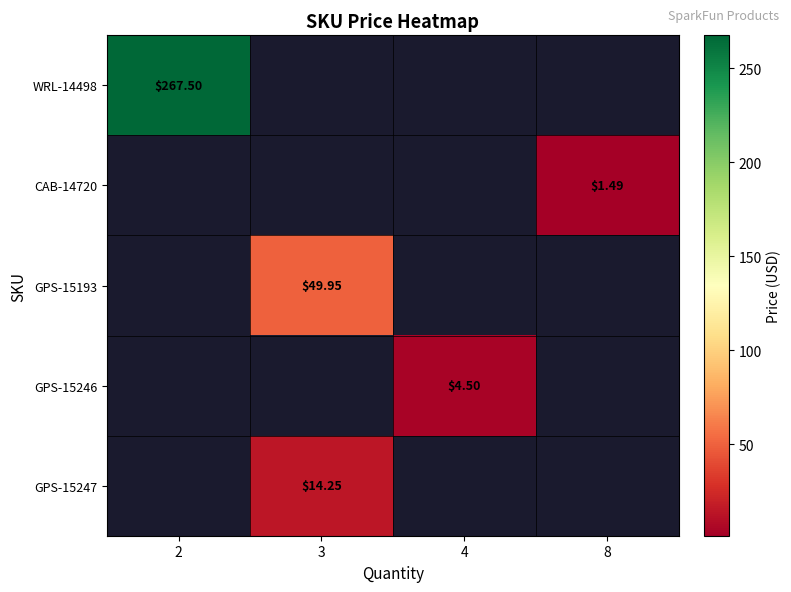

Which series has the largest range (max minus min)?

row_0